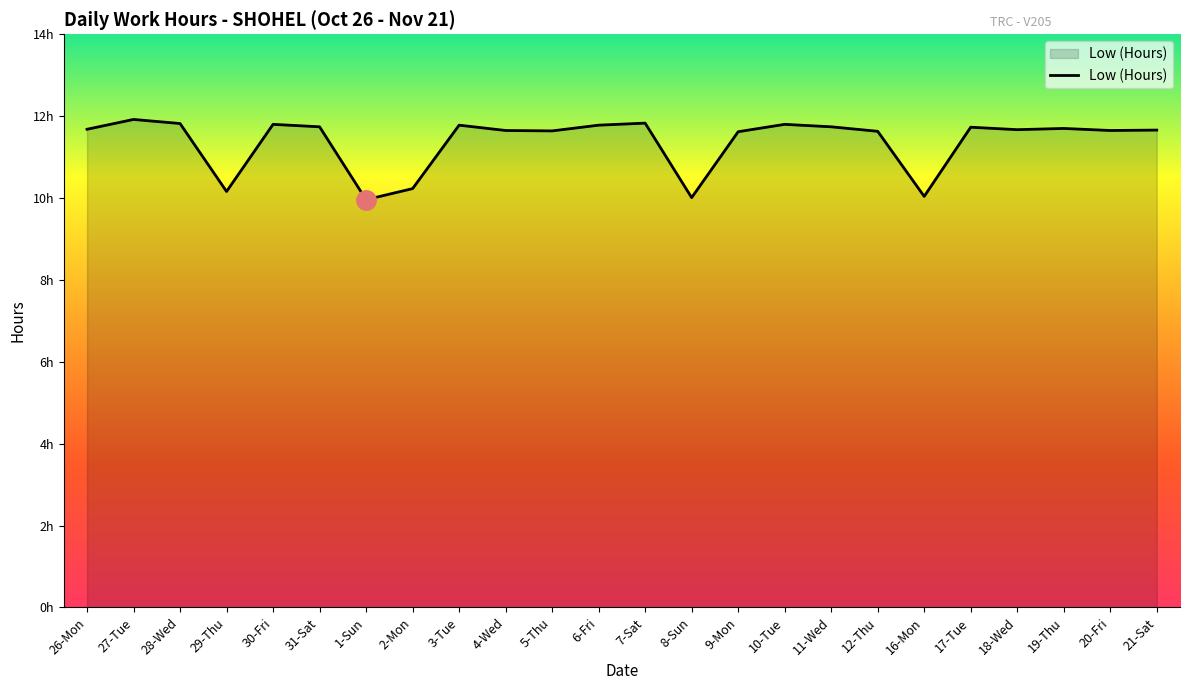

True or false: the data has more than 2 interior local peaks.

True